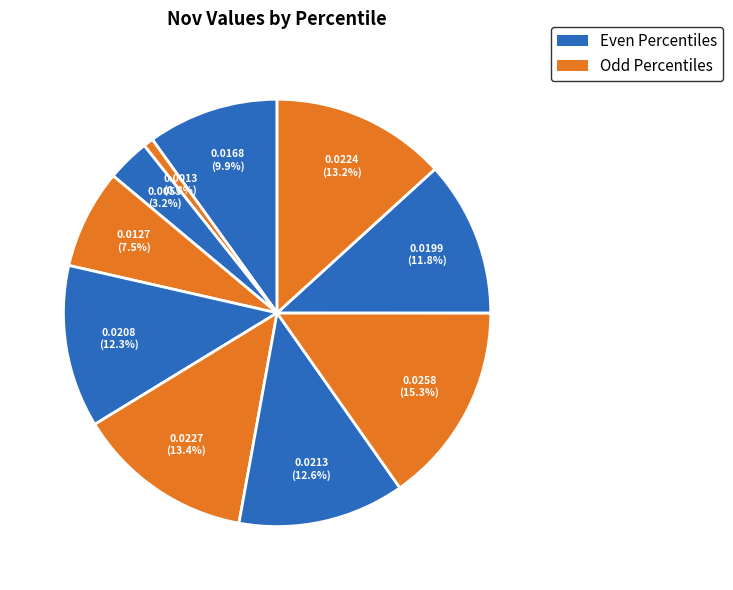

Count the number of slices in the pie.

10